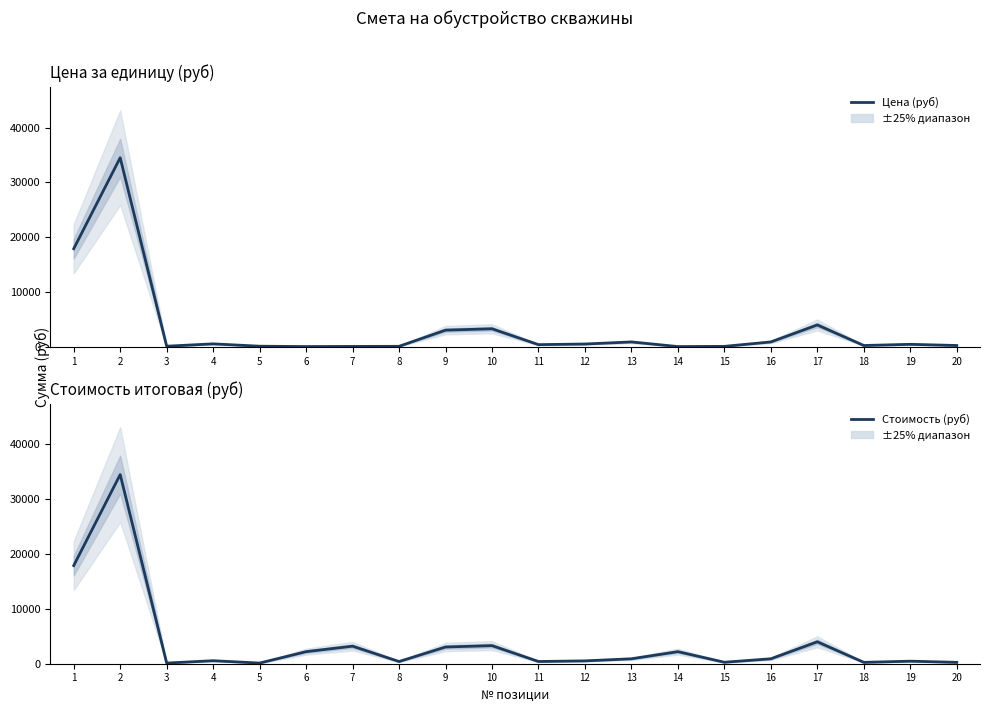

True or false: Цена (руб) and Стоимость (руб) cross at least once.

False